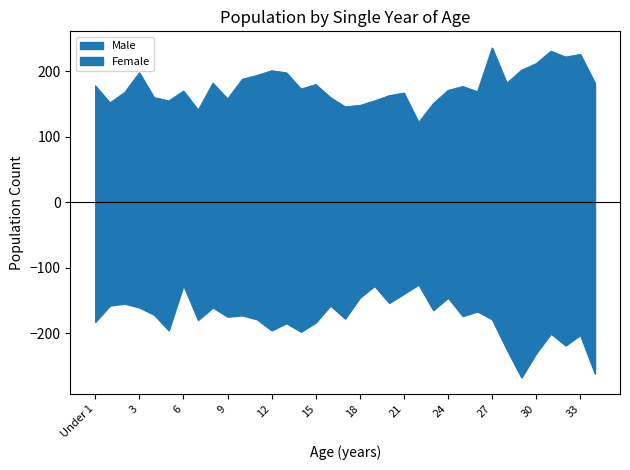

True or false: Male and Female cross at least once.

False